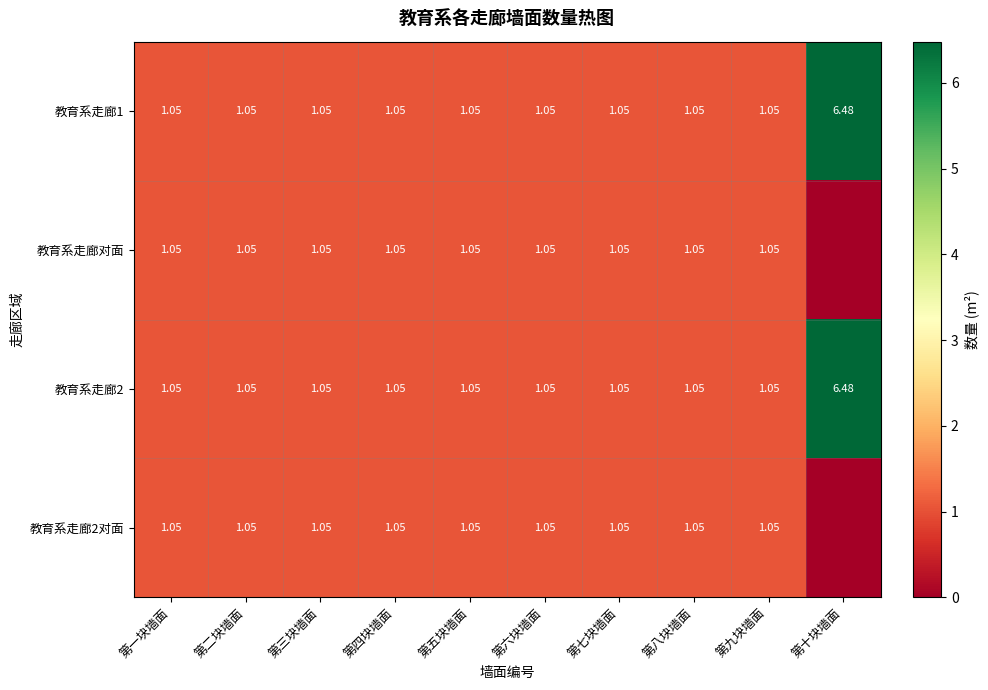

Rank the series by their maximum value, from lowest to highest.

教育系走廊对面, 教育系走廊2对面, 教育系走廊1, 教育系走廊2